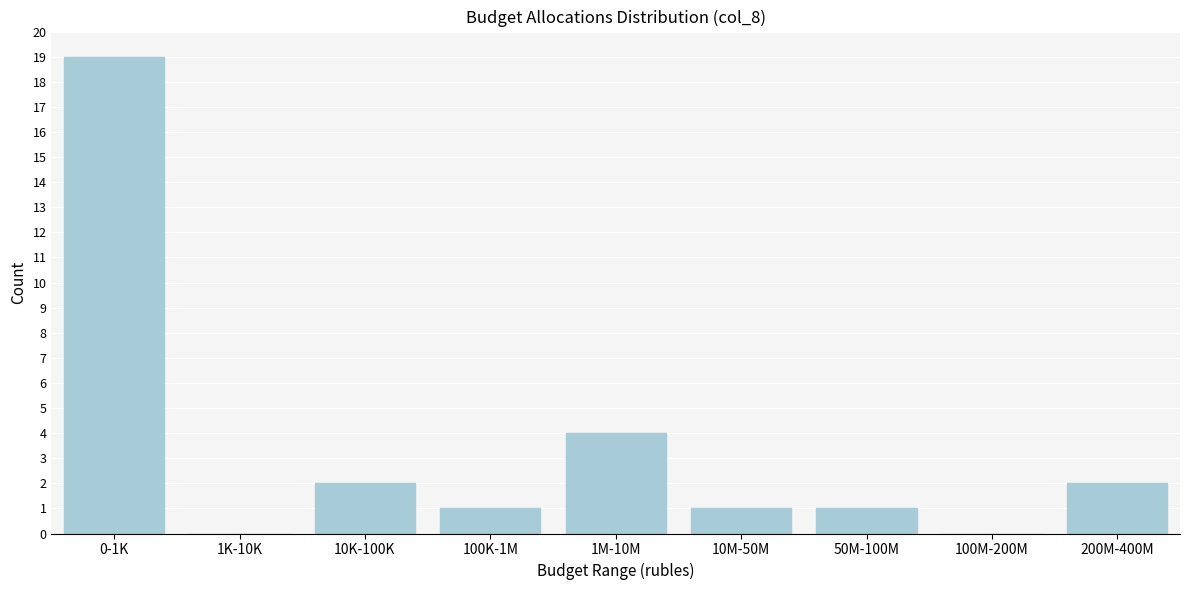

Reading left to right, list all the values displayed in this chart.

0-1K=19	1K-10K=0	10K-100K=2	100K-1M=1	1M-10M=4	10M-50M=1	50M-100M=1	100M-200M=0	200M-400M=2